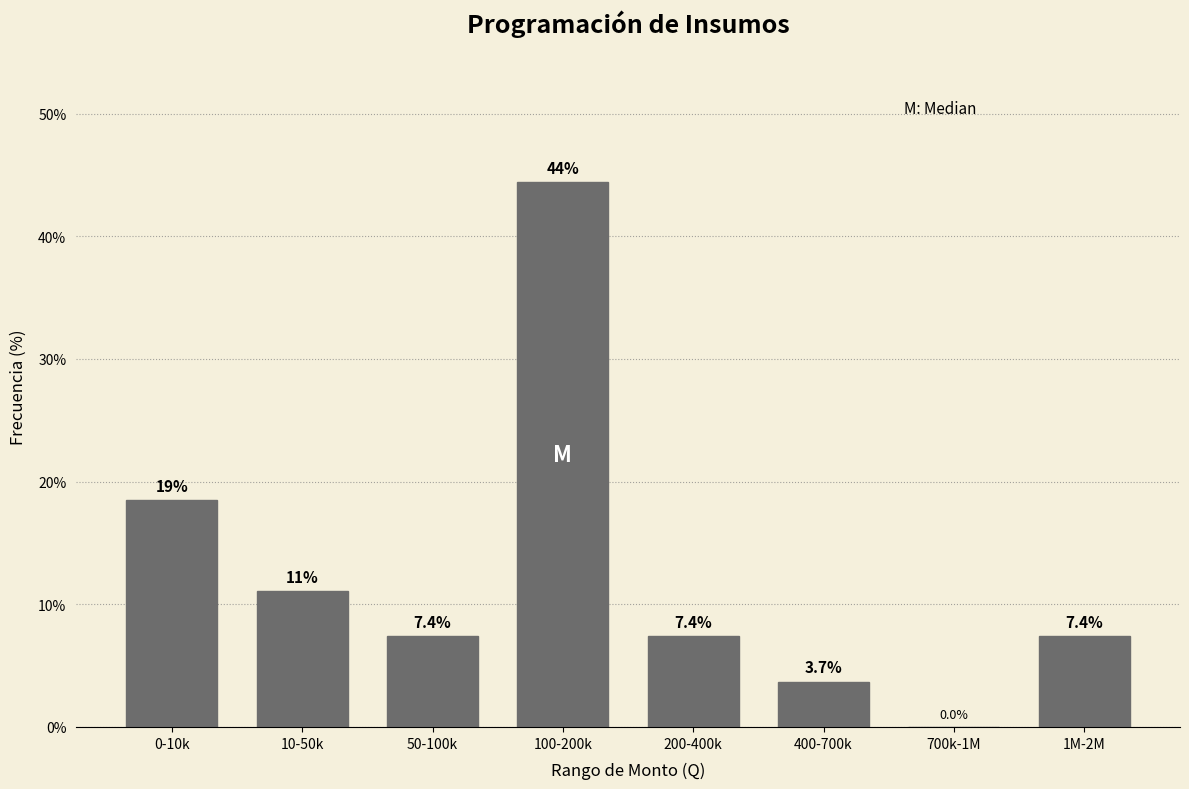

Reading left to right, list all the values displayed in this chart.

0-10k=18.5	10-50k=11.1	50-100k=7.4	100-200k=44.4	200-400k=7.4	400-700k=3.7	700k-1M=0.0	1M-2M=7.4